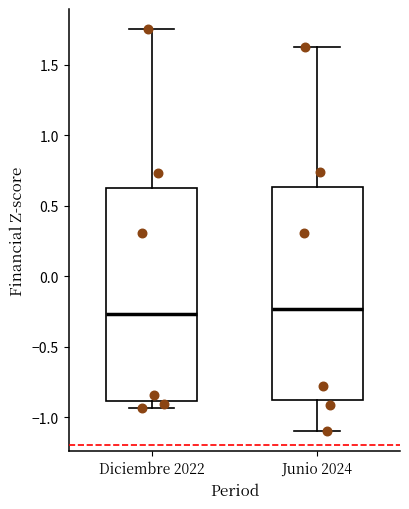

Reading left to right, read every box against the y-axis: the position of its median line, the range the box covers, and the ends of its whiskers. The values are not printed on the chart, so give them approximately, as read against the axis.

Diciembre 2022: median -0.25, box -0.90 to 0.65, whiskers -0.95 to 1.75
Junio 2024: median -0.25, box -0.90 to 0.65, whiskers -1.10 to 1.60